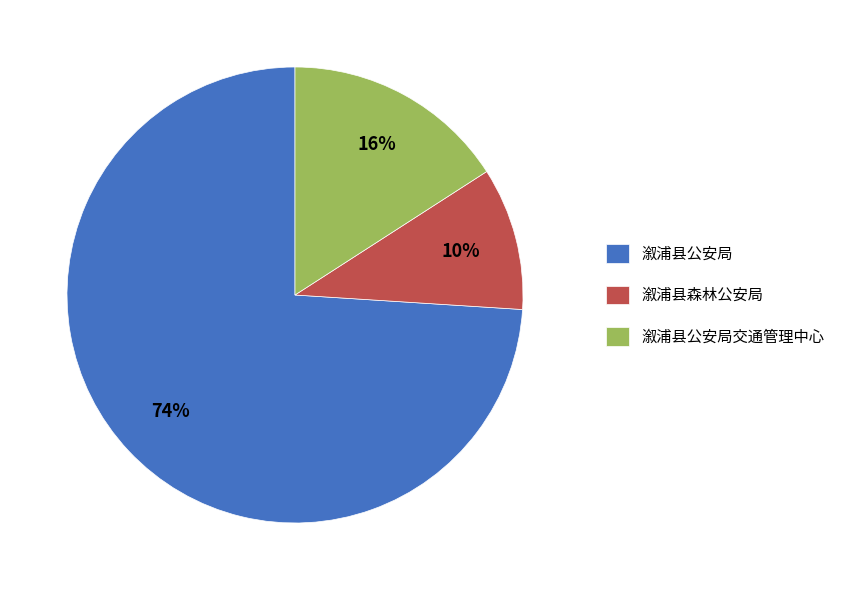

To the nearest percent, what is the average slice percentage?

33%